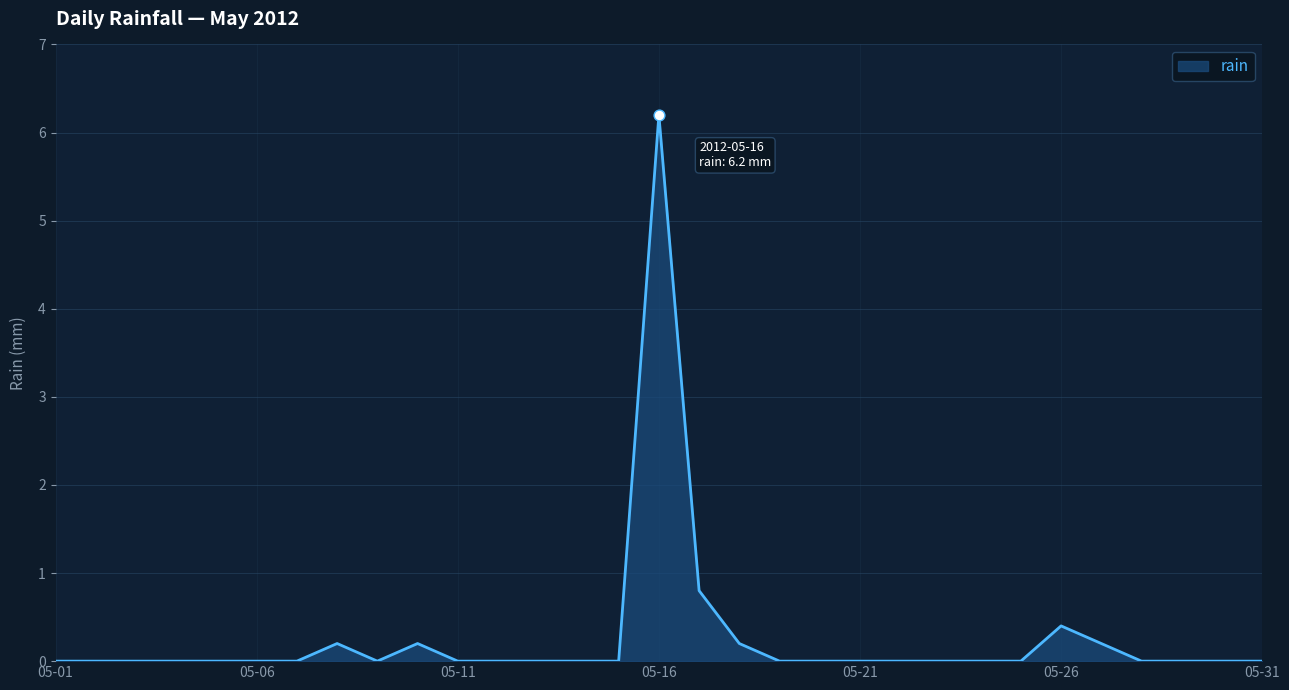

What is the greatest value displayed?

6.2